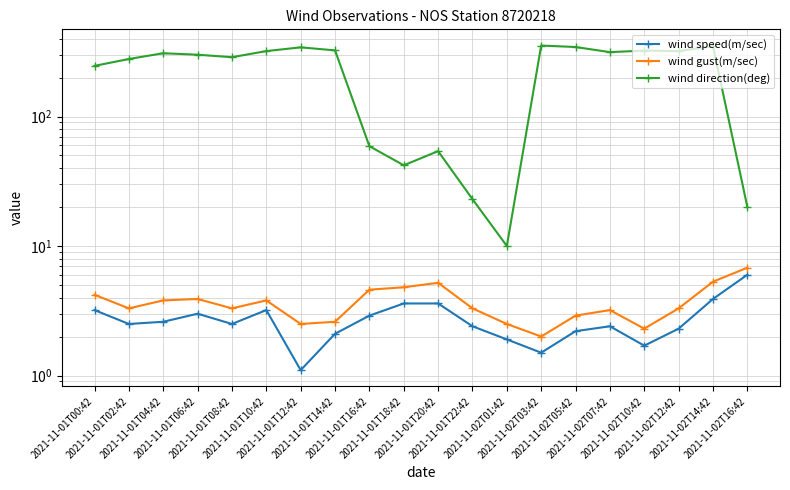

List the series in order of their peak value, lowest first.

wind speed(m/sec), wind gust(m/sec), wind direction(deg)